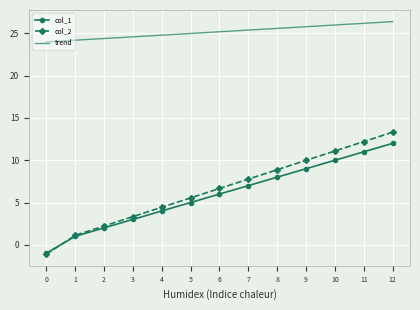

At which category is the sum across all series the highest?

12